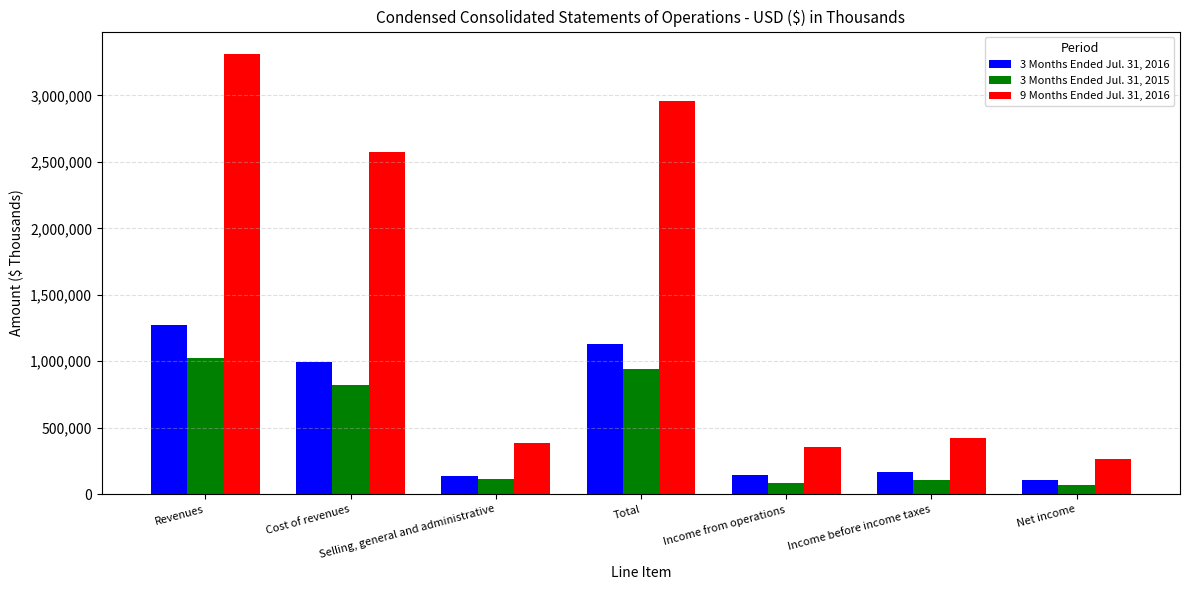

At which label does 9 Months Ended Jul. 31, 2016 reach its minimum?

Net income